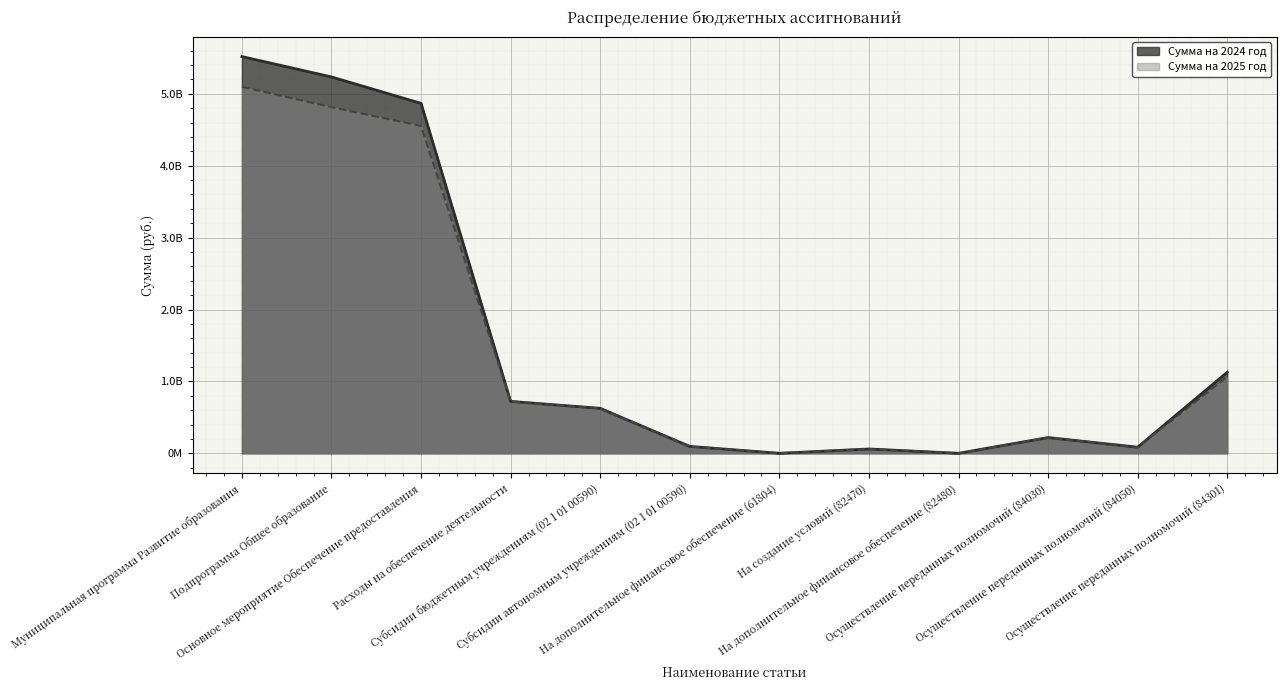

What is the label of the 2nd point from the left?

Подпрограмма Общее образование